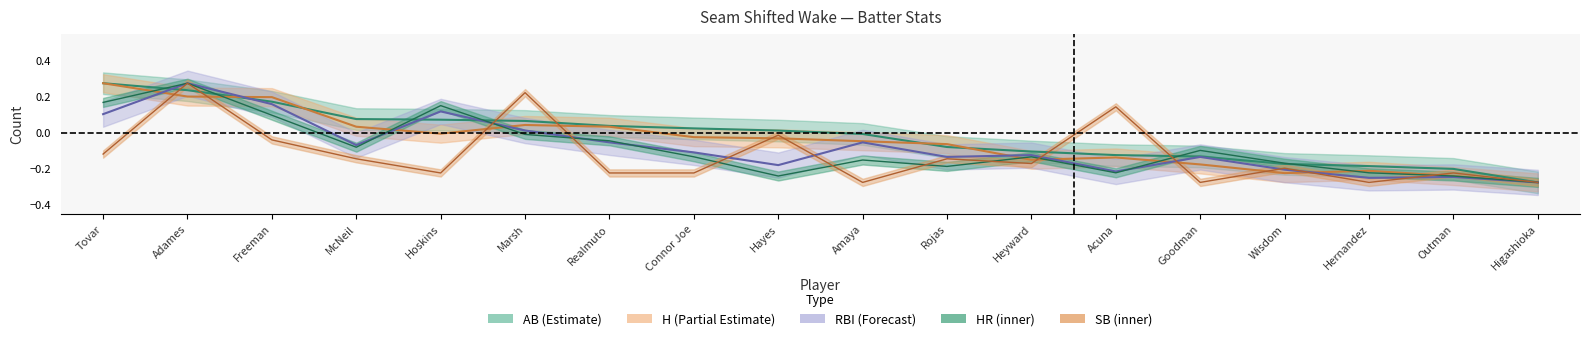

What position from the right is Marsh?

13